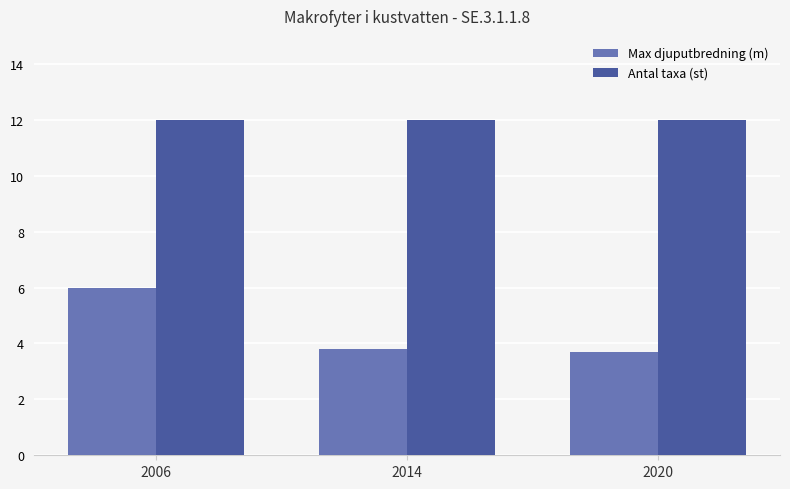

Does the chart contain any negative values?

No